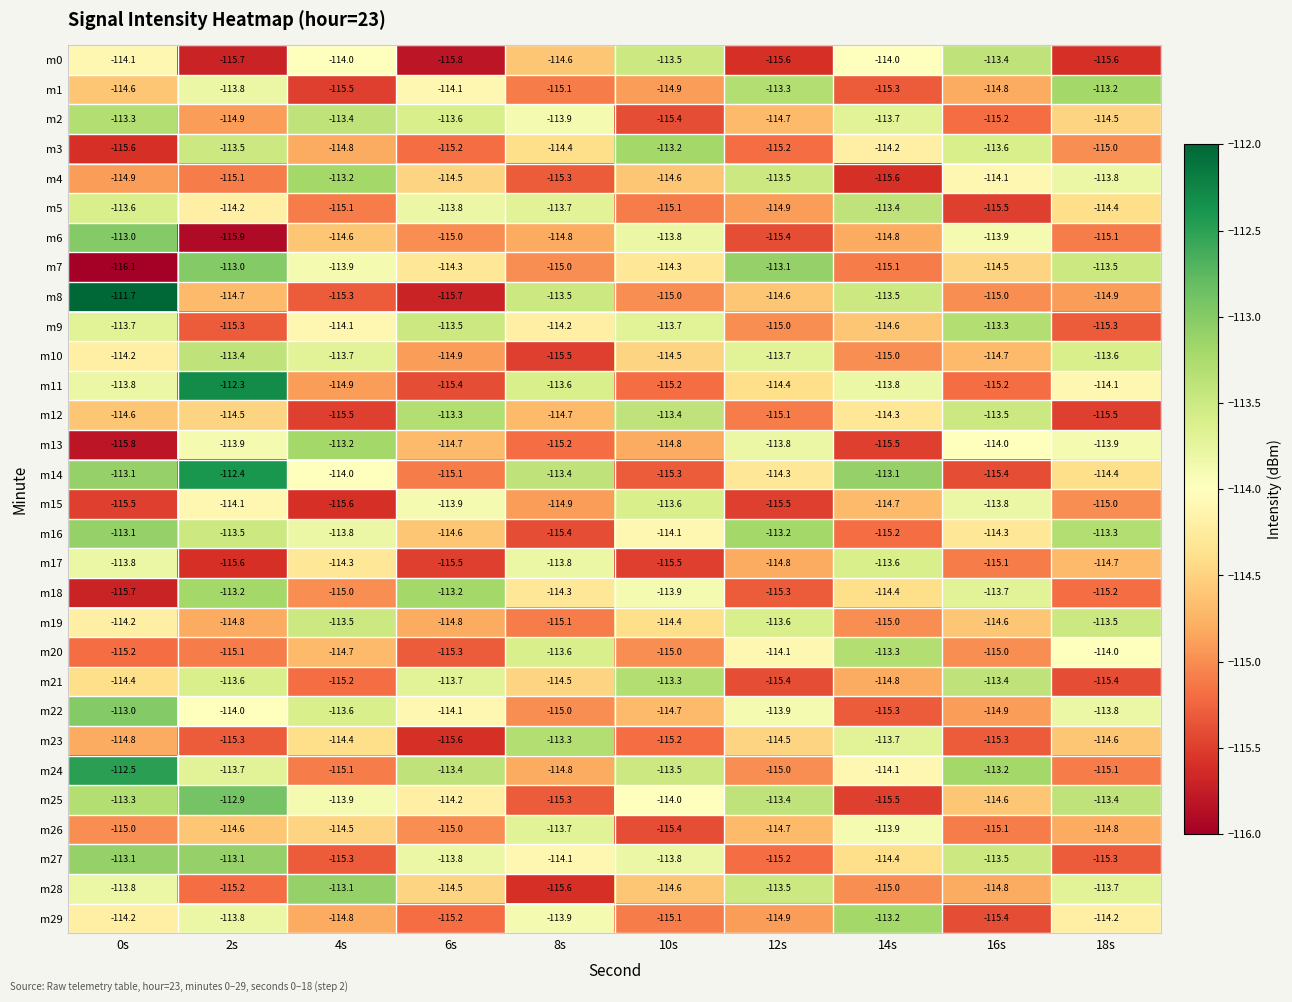

What is the sum of the m13 values at 10s and 12s?

-228.6